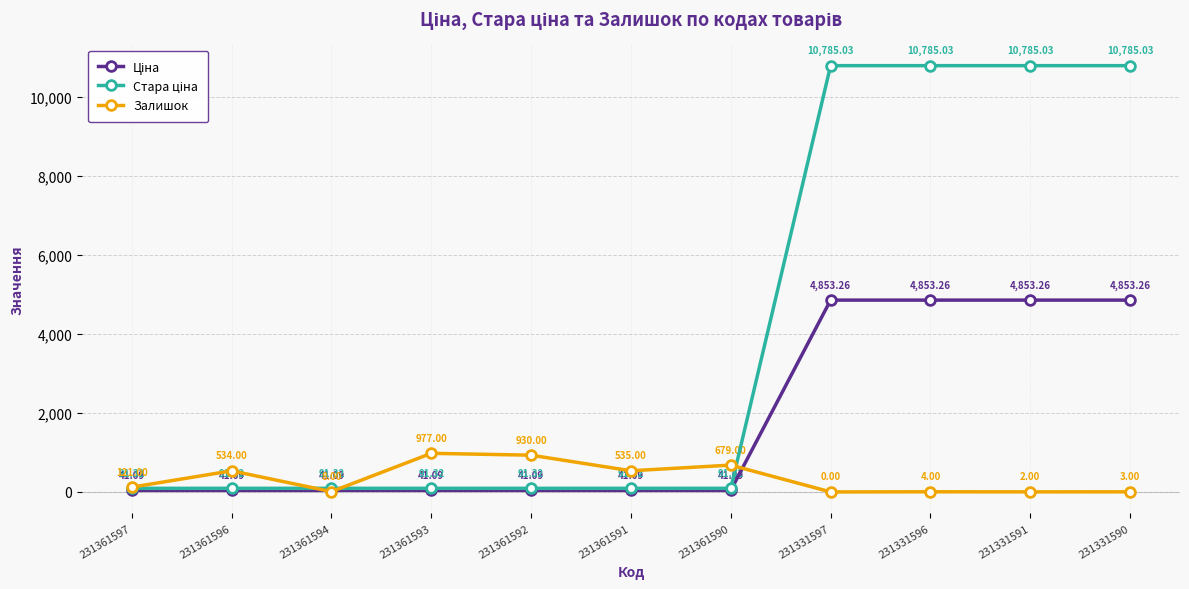

At which category is the sum across all series the highest?

231331596